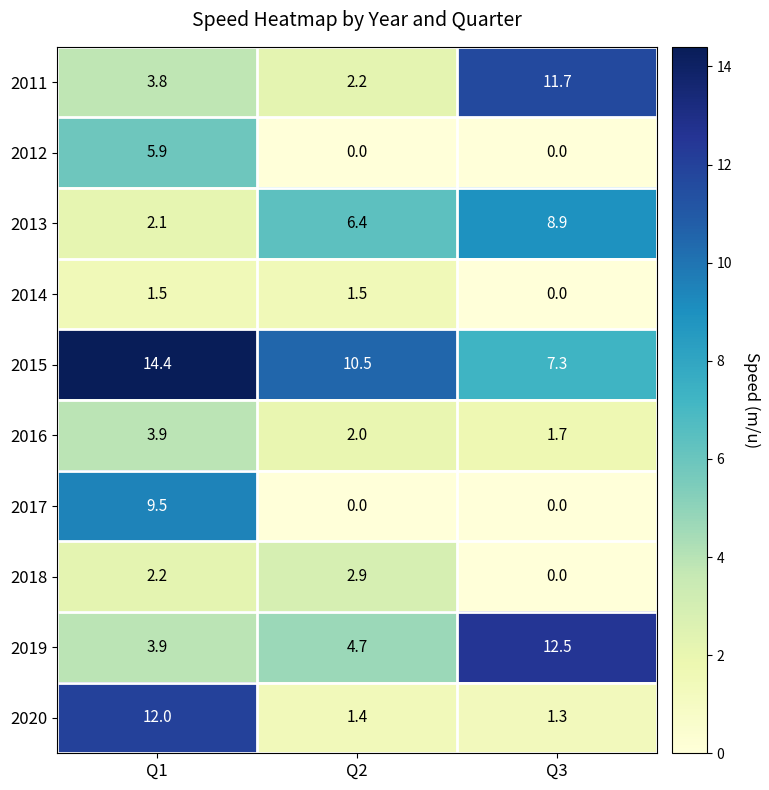

At which category is the sum across all series the highest?

Q1